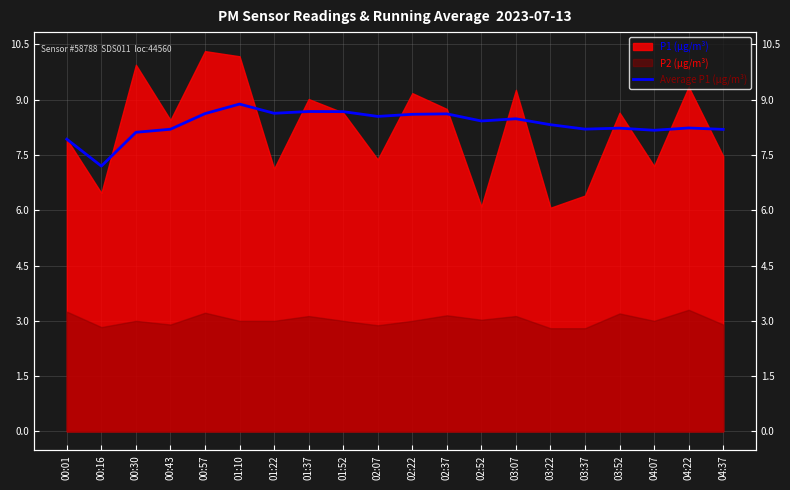

What is the value of the 4th point from the left?

8.2